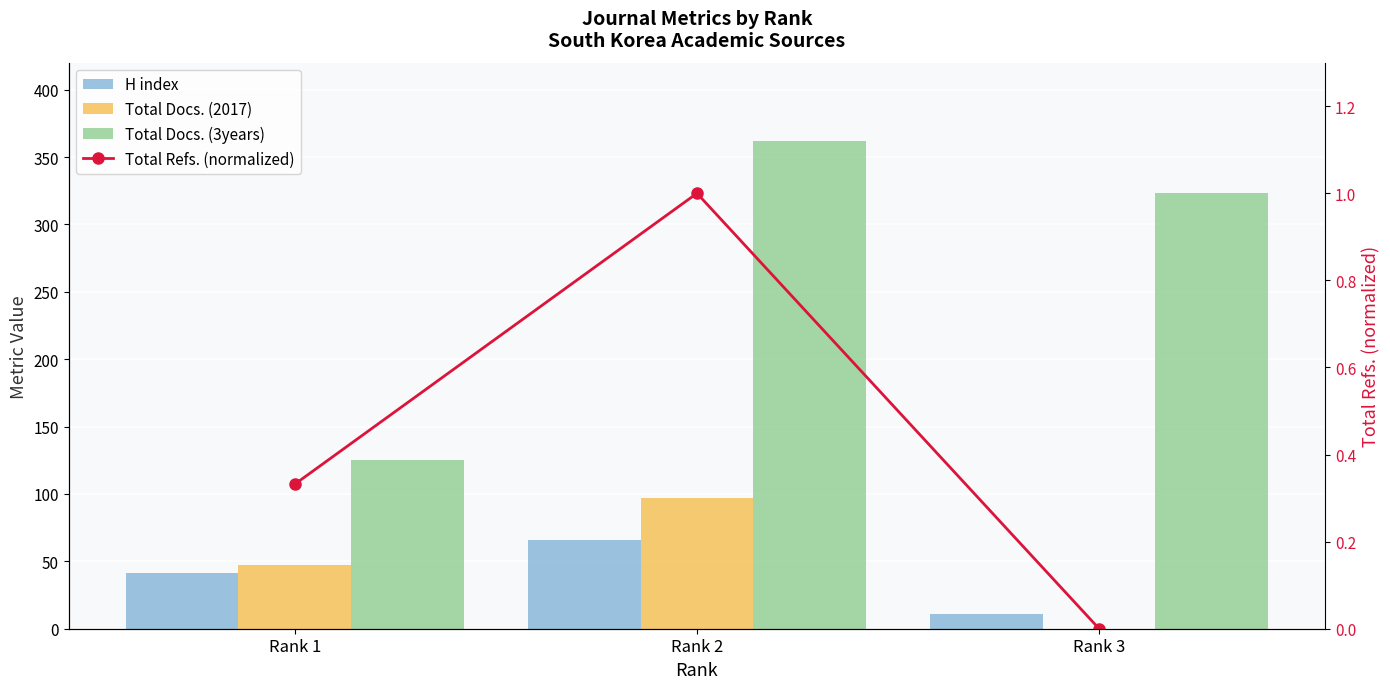

Are the bars horizontal?

No